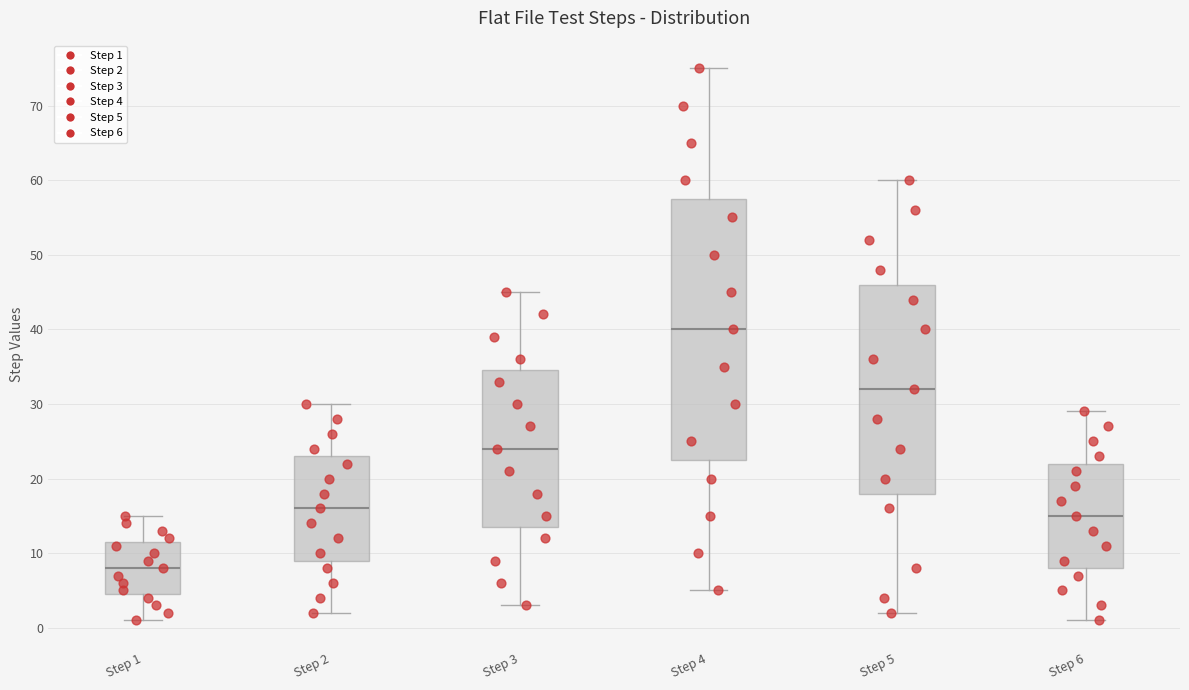

Which box's median line is the lowest?

Step 1